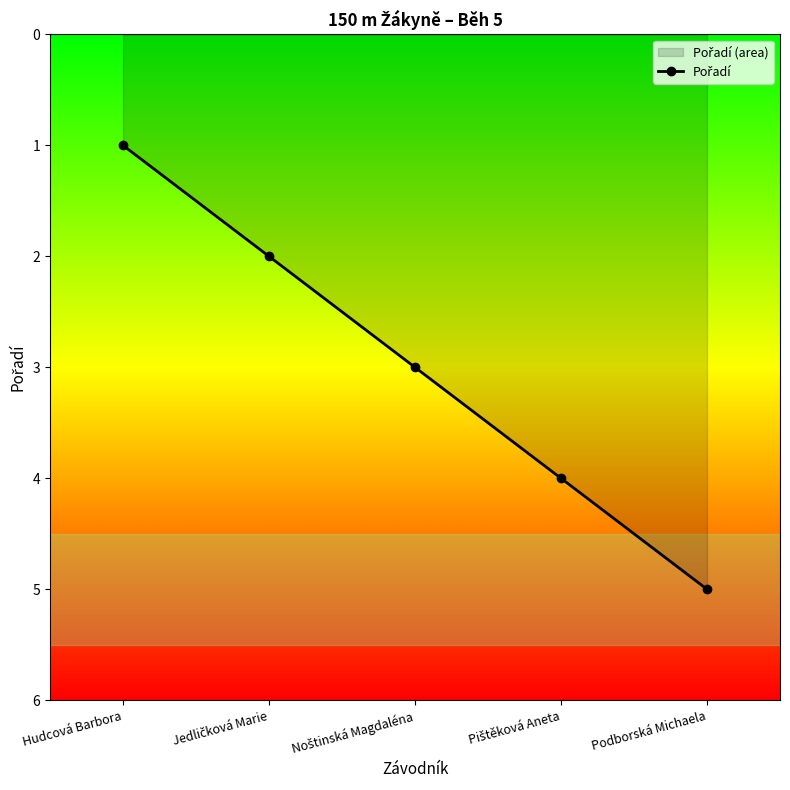

List the labels in order of value, smallest first.

Hudcová Barbora, Jedličková Marie, Noštinská Magdaléna, Pištěková Aneta, Podborská Michaela